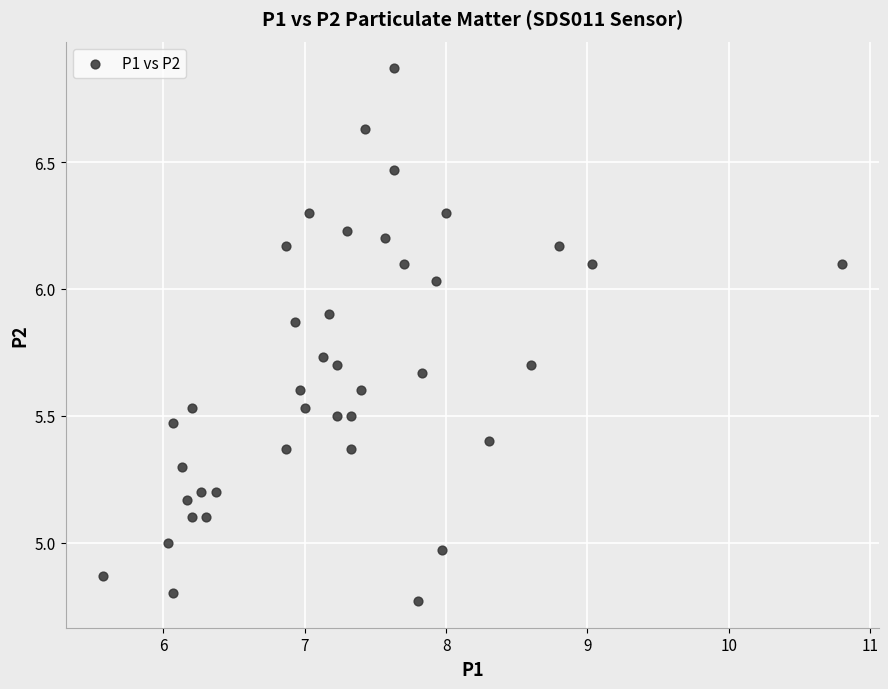

What is the range of Y values (max minus min)?

2.1